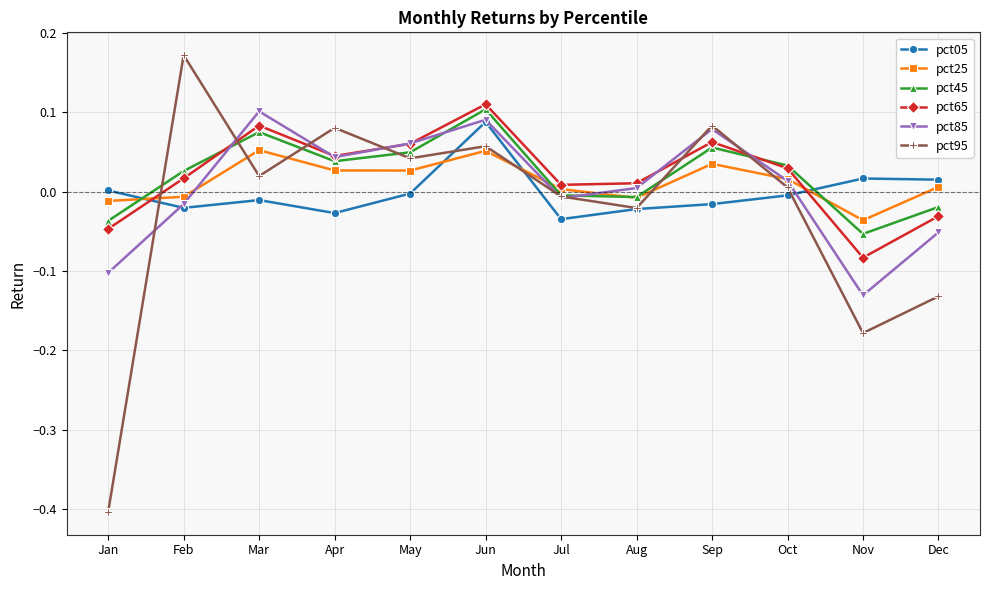

Is the value of pct25 at Oct greater than the value of pct05 at Aug?

Yes